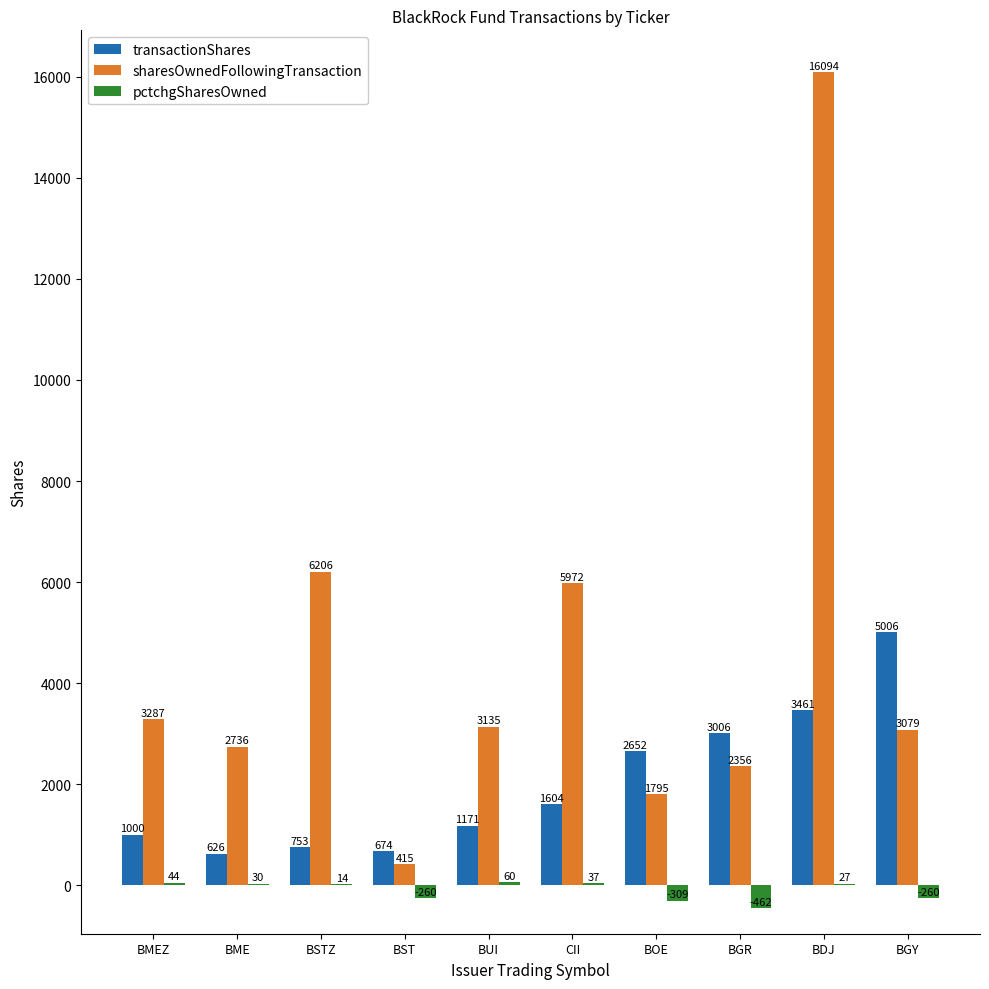

At which category does the chart reach its peak across all series?

BDJ